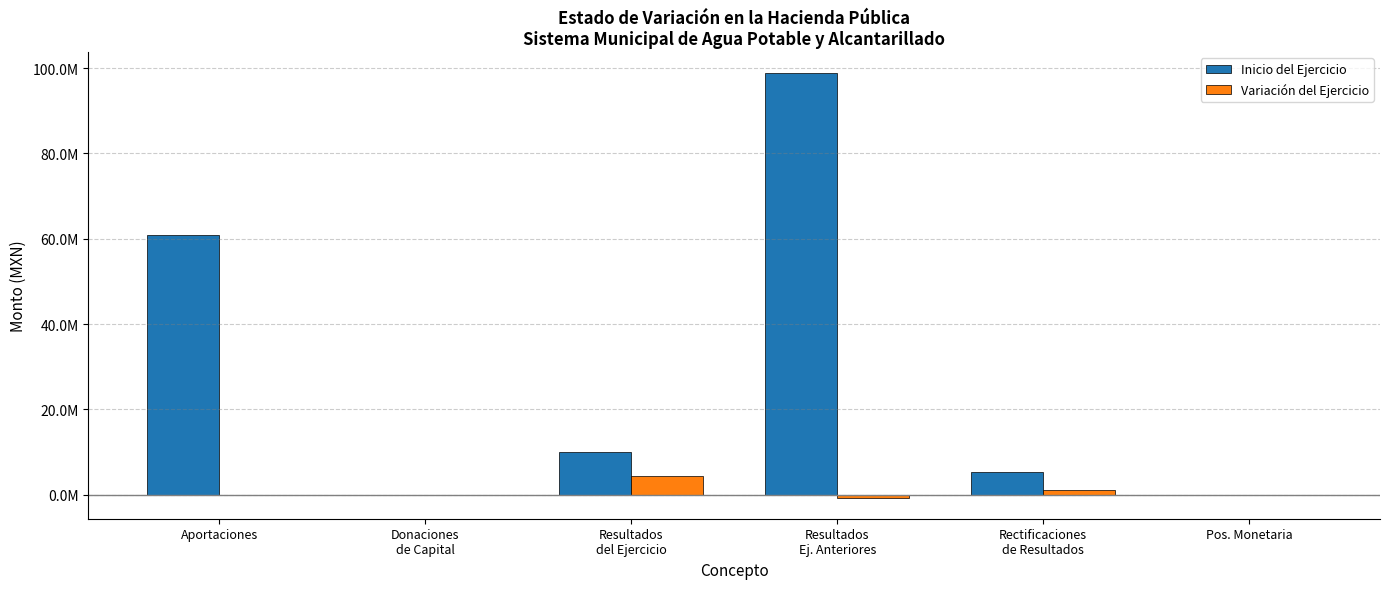

Are the bars horizontal?

No